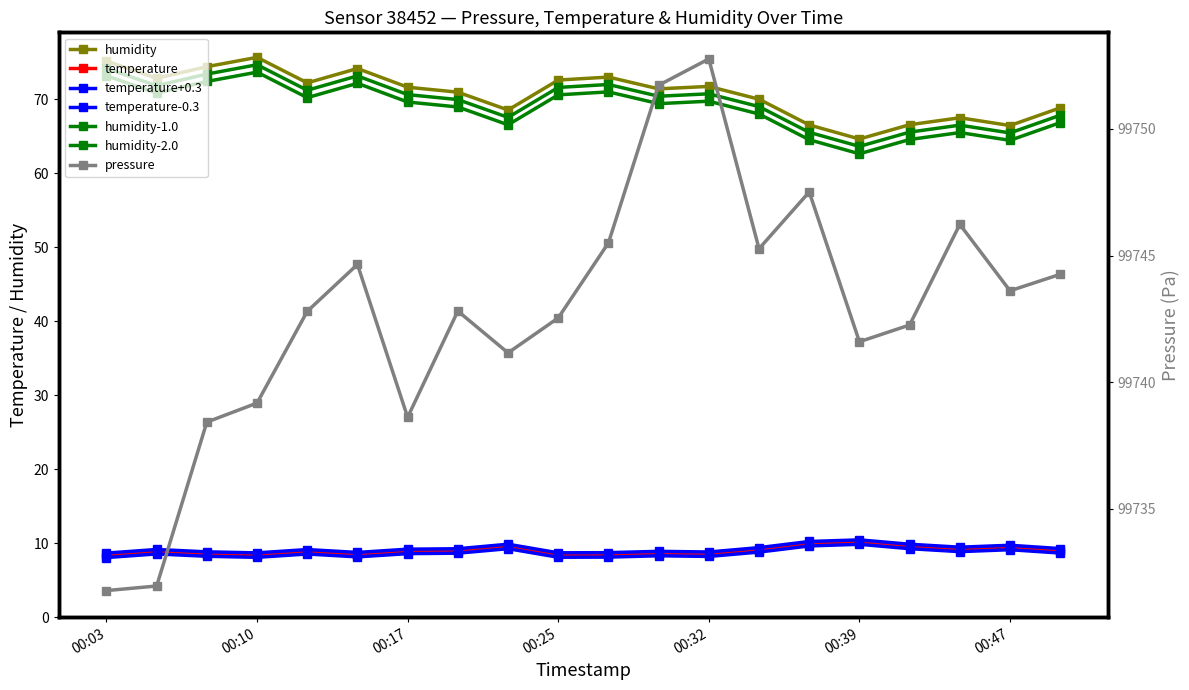

Which label corresponds to the smallest value in the chart?

00:03